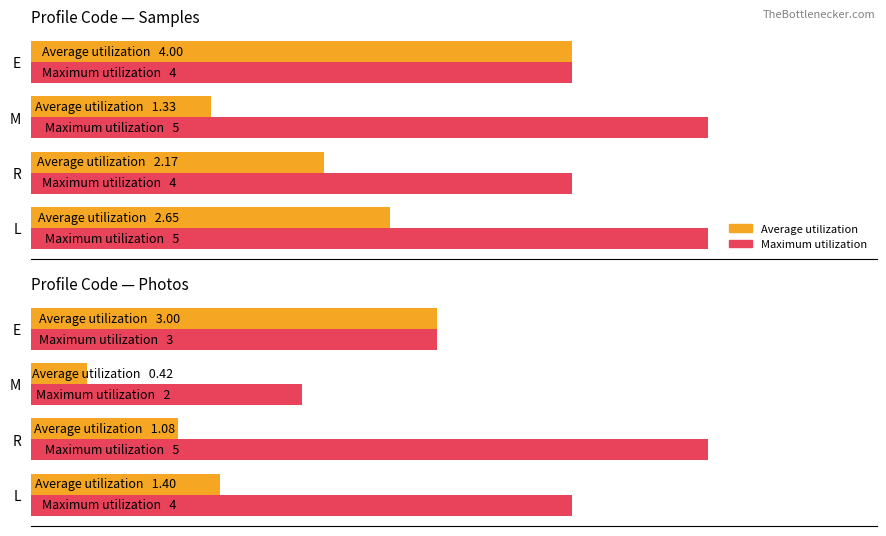

Rank the series by their maximum value, from lowest to highest.

Average utilization, Maximum utilization